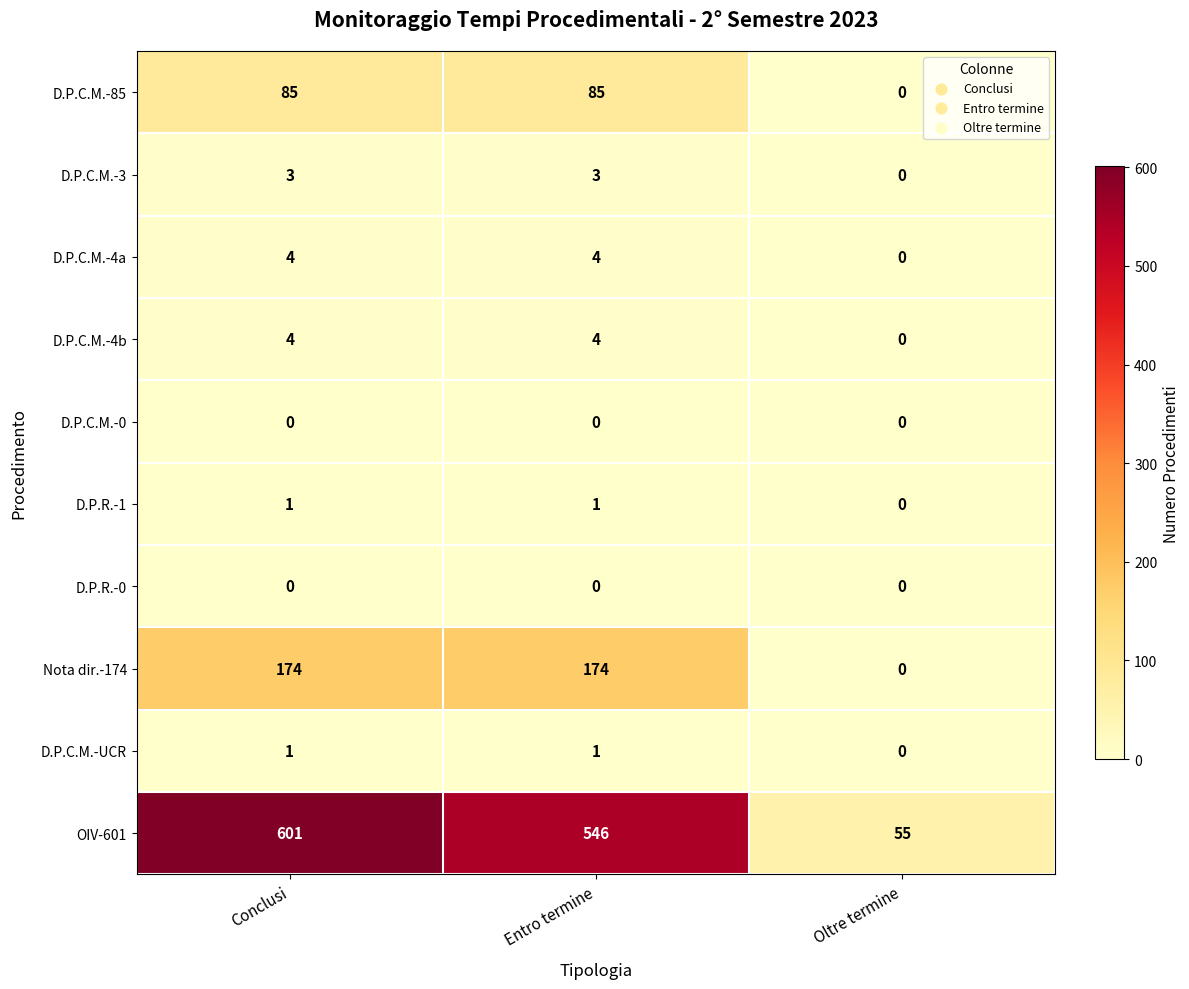

Which series has the largest total across all categories?

OIV-601